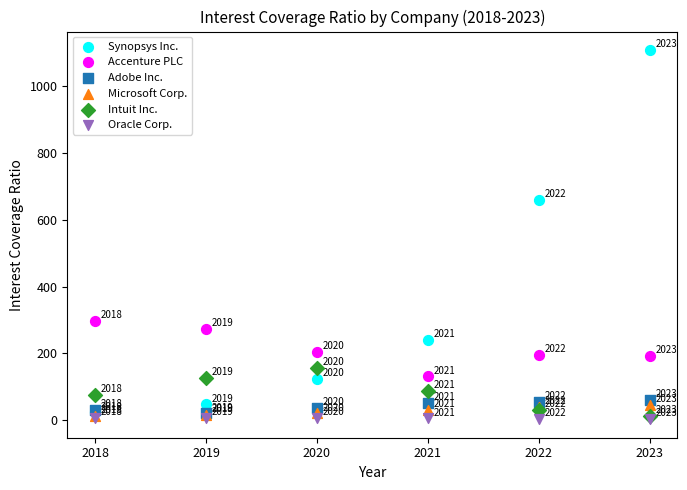

In the Synopsys Inc. series, what Y value is closest to 565?

658.0